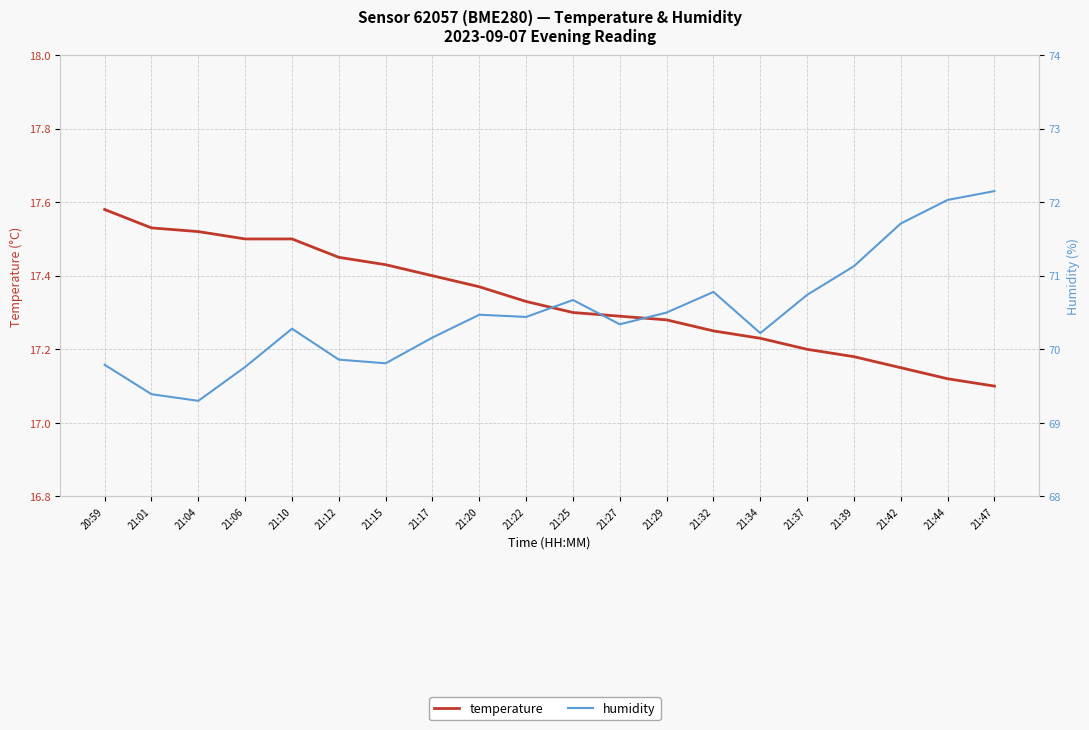

Which series has the largest total across all categories?

humidity